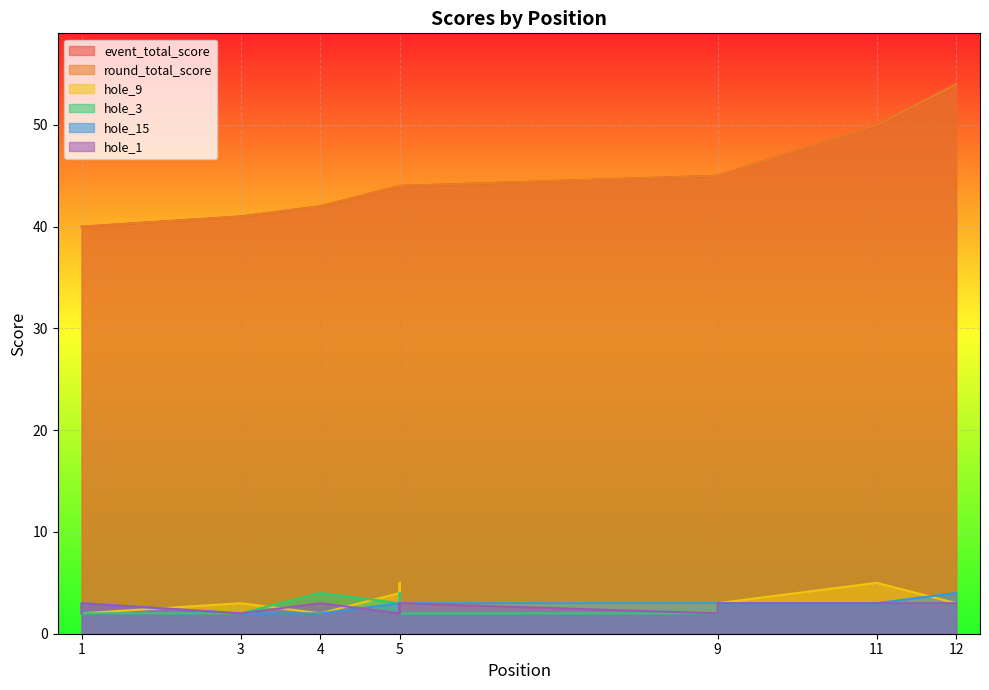

Between 1 and 5, which is larger?

5